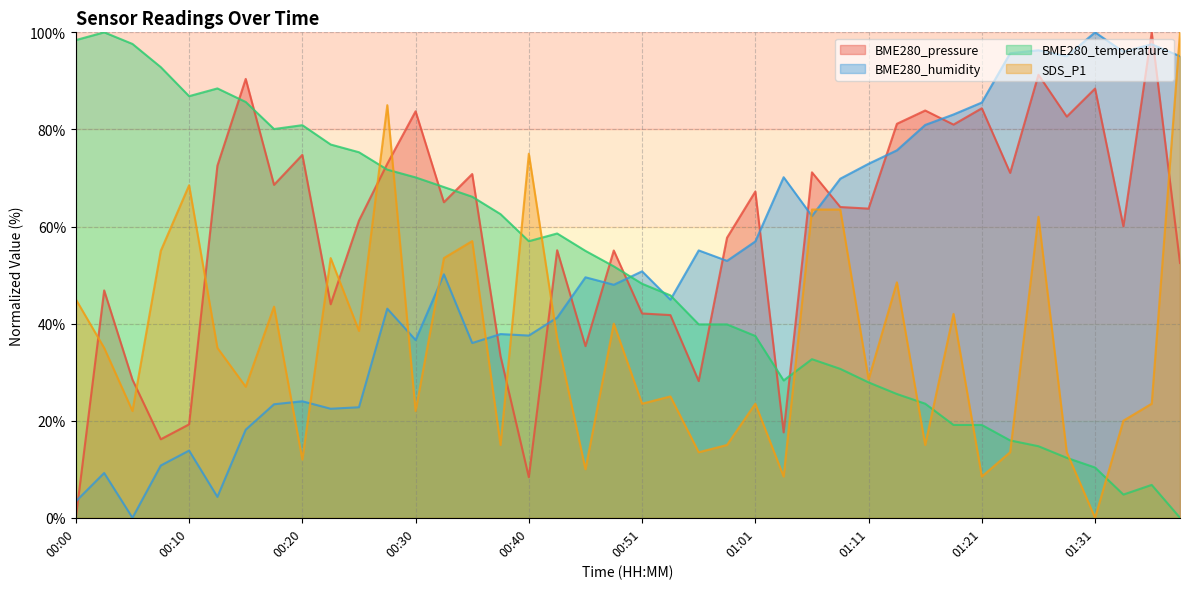

Does the chart display data point markers on the line(s)?

No